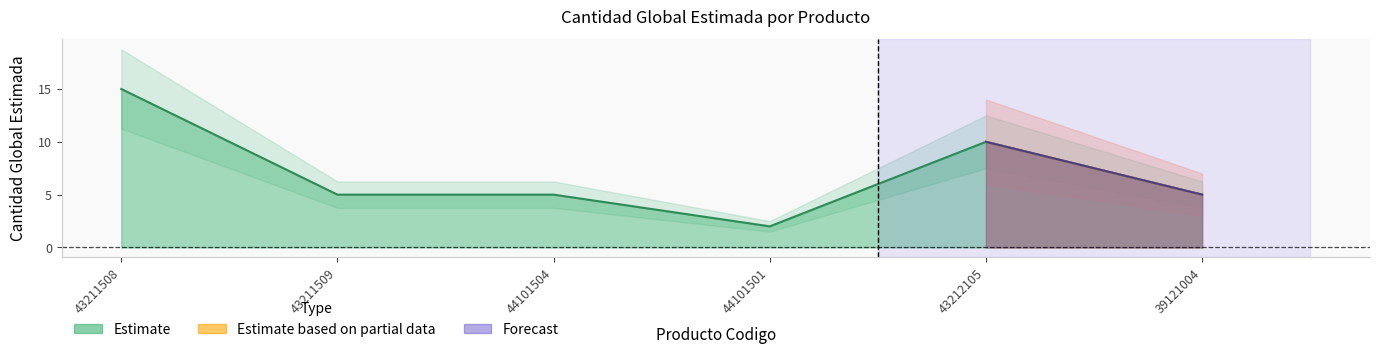

Reading left to right, extract all data points from this chart.

43211508=15	43211509=5	44101504=5	44101501=2	43212105=10	39121004=5